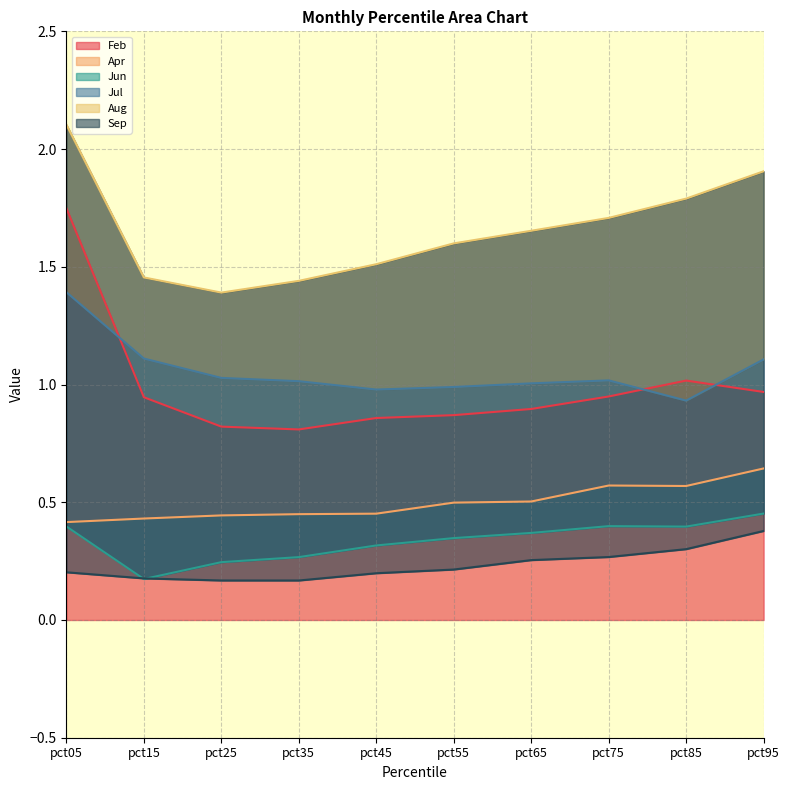

Reading right to left, list all the values displayed in this chart.

Feb: 1.0	1.0	0.9	0.9	0.9	0.9	0.8	0.8	0.9	1.7
Apr: 0.6	0.6	0.6	0.5	0.5	0.5	0.4	0.4	0.4	0.4
Jun: 0.5	0.4	0.4	0.4	0.3	0.3	0.3	0.2	0.2	0.4
Jul: 1.1	0.9	1.0	1.0	1.0	1.0	1.0	1.0	1.1	1.4
Aug: 1.9	1.8	1.7	1.7	1.6	1.5	1.4	1.4	1.5	2.1
Sep: 0.4	0.3	0.3	0.3	0.2	0.2	0.2	0.2	0.2	0.2